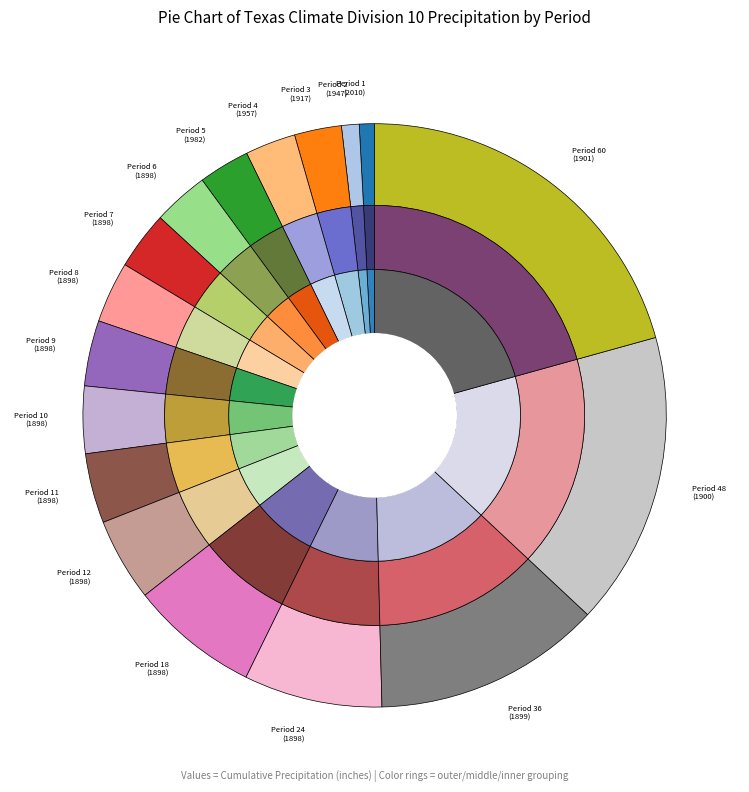

How many segments does this pie chart have?

17